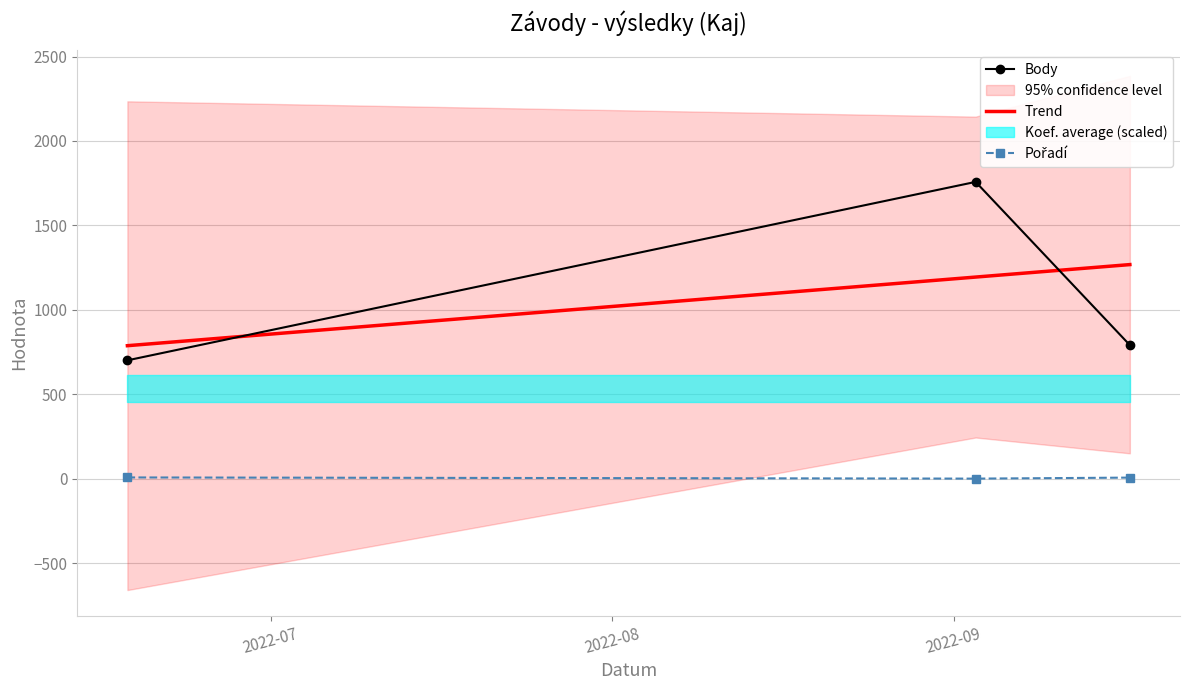

What is the lowest value of the Trend series?

788.7